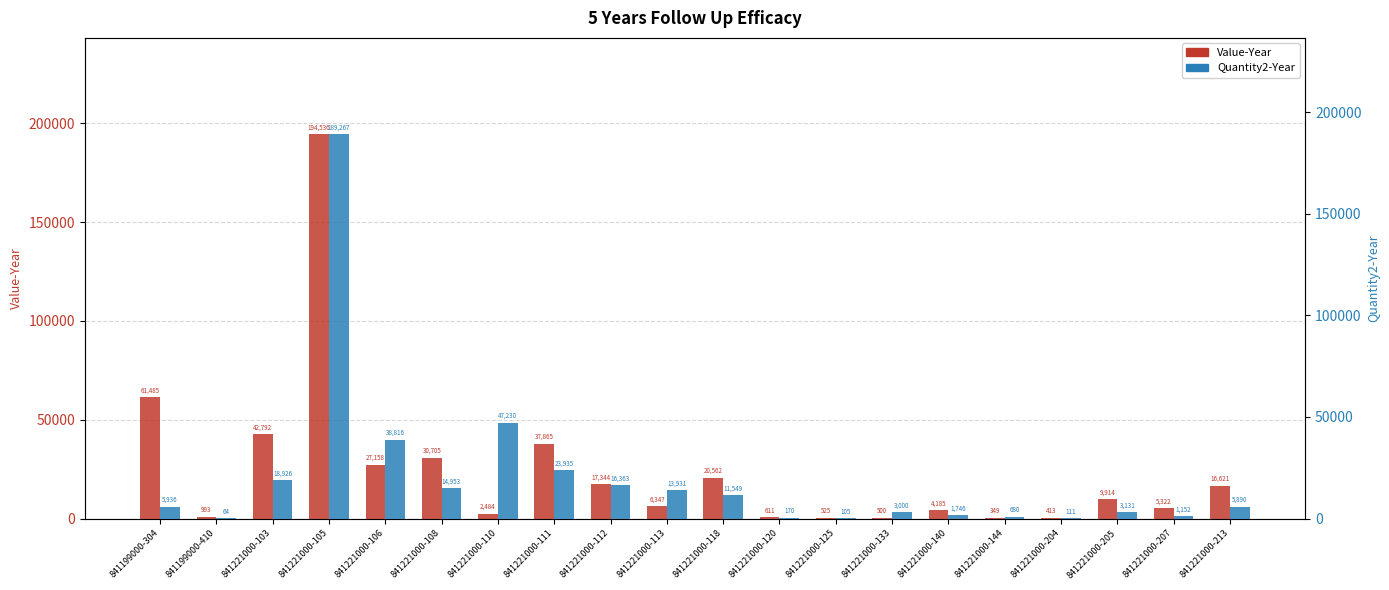

At which category is the sum across all series the highest?

841221000-105